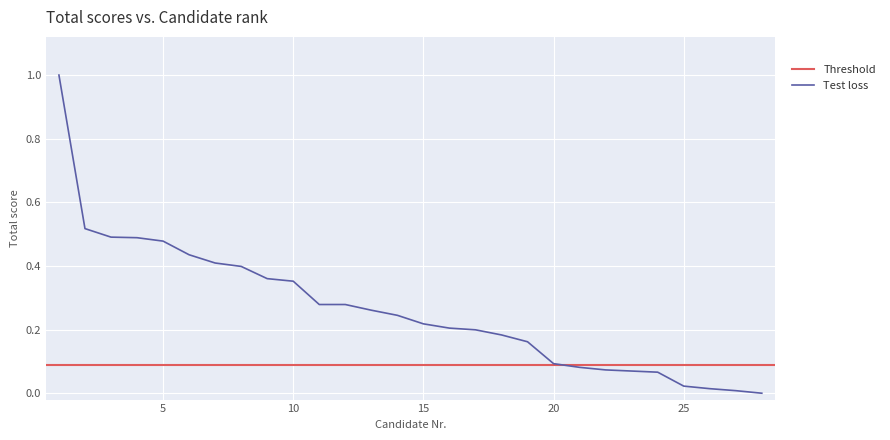

Which has a higher value, 28 or 12?

12